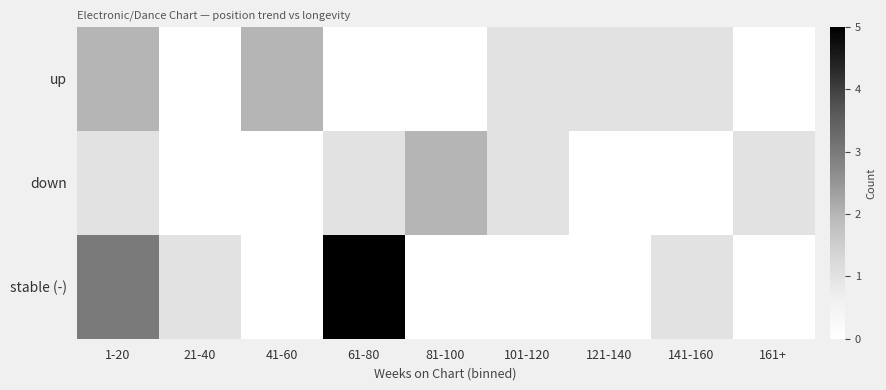

At which category is the sum across all series the highest?

1-20